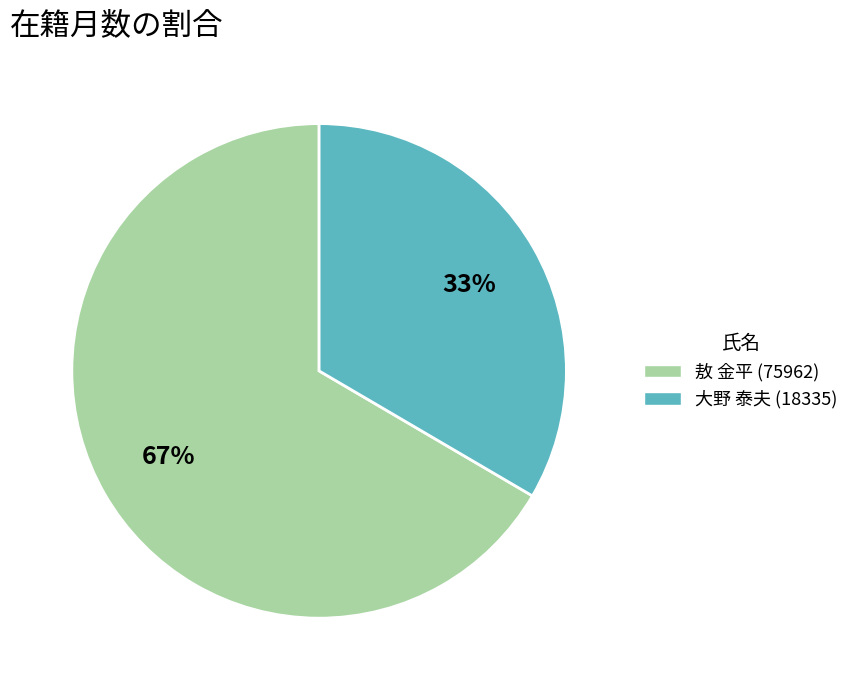

To the nearest percent, what percentage of the pie is 大野 泰夫 (18335)?

33%